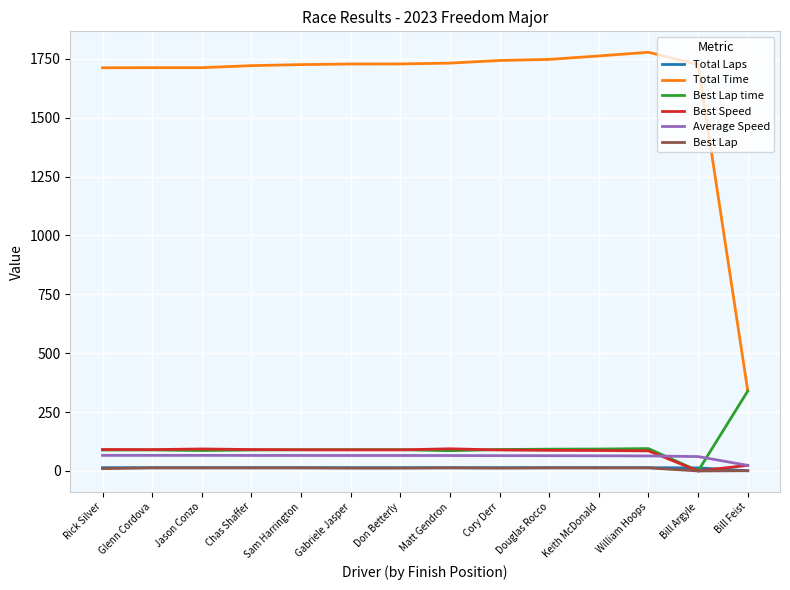

What is the difference between the Best Lap time values at Rick Silver and Matt Gendron?

2.9